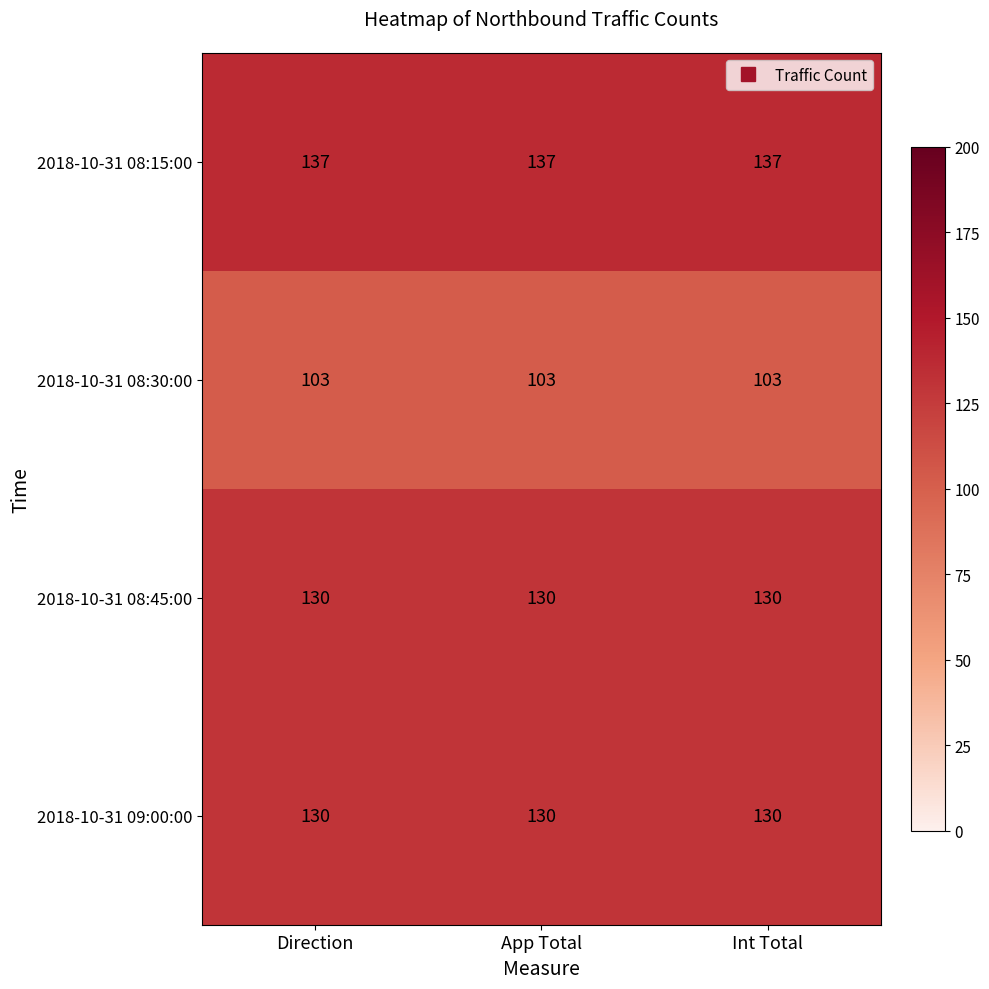

What is the maximum value for 2018-10-31 08:45:00?

130